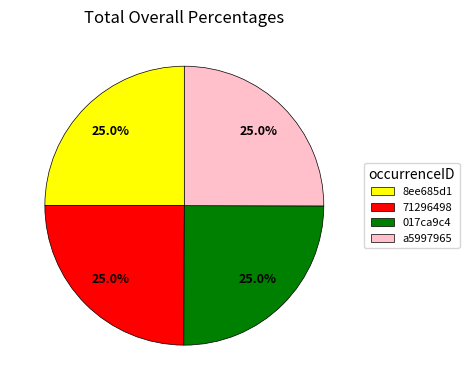

Is it true that 017ca9c4 is 25% of the pie?

True